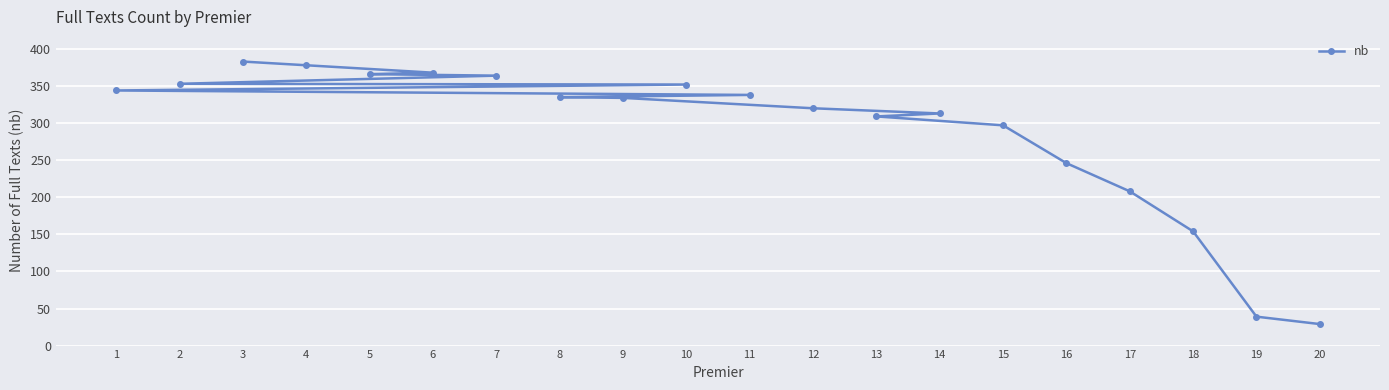

What is the sum of the values at 3 and 16?

629